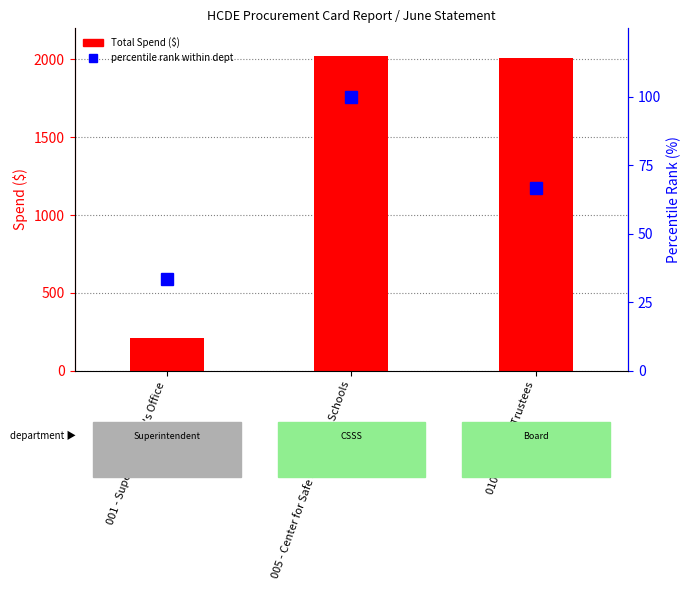

What is the difference between the maximum and minimum values in the Total Spend series?

1812.4